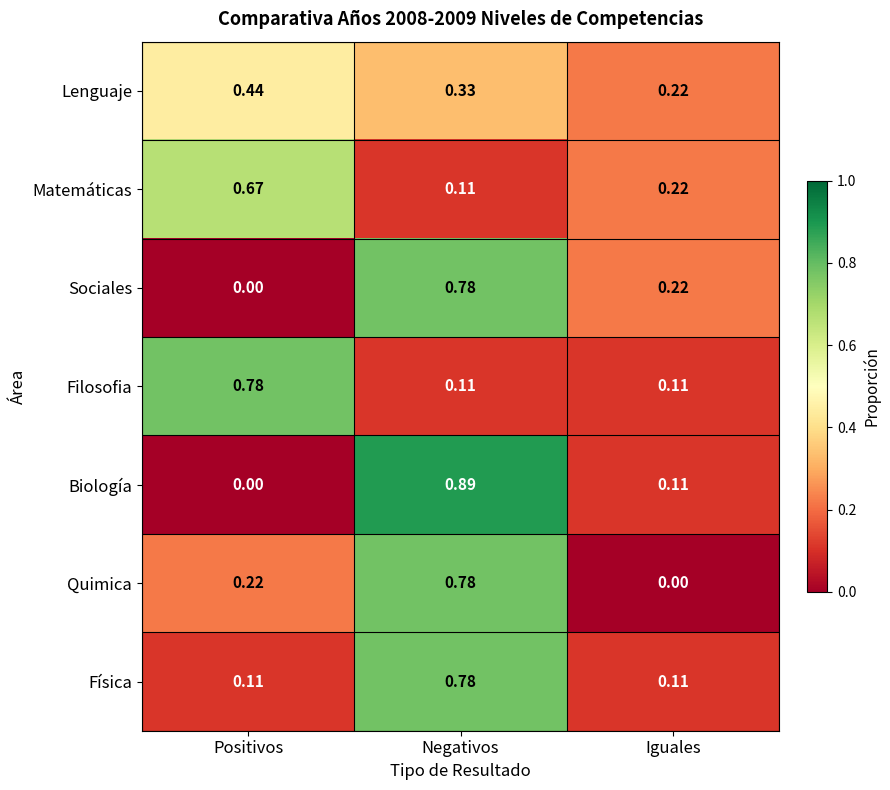

List the labels in order of Matemáticas value, largest first.

Positivos, Iguales, Negativos